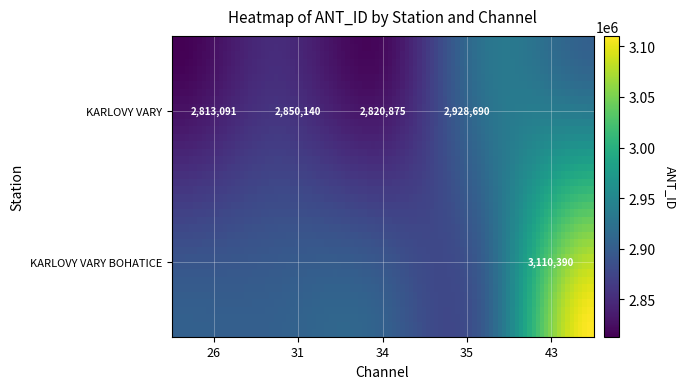

At 31, list the series in order from largest to smallest.

KARLOVY VARY, KARLOVY VARY BOHATICE